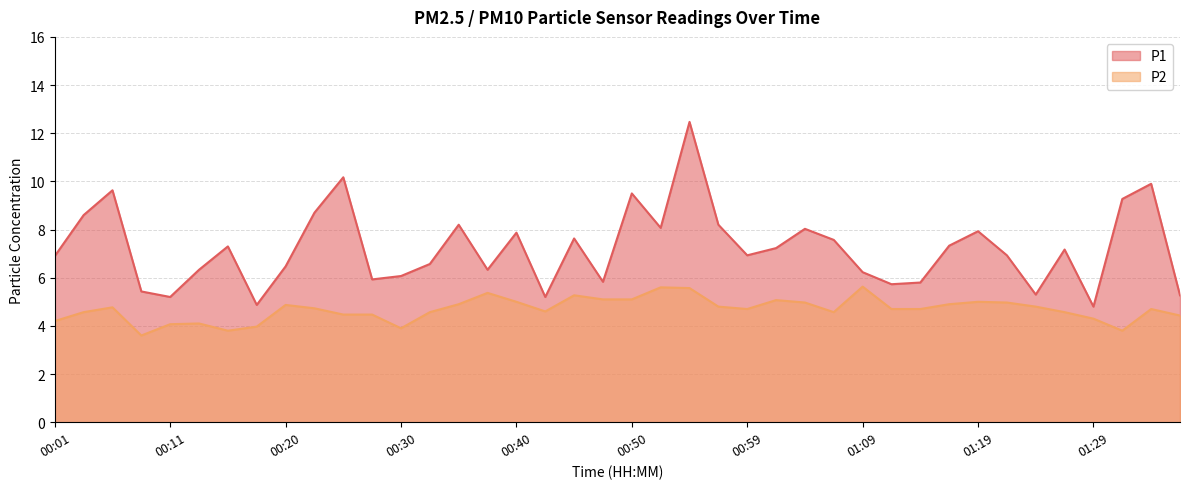

Reading left to right, extract all data points from this chart.

P1: 6.9	8.6	9.6	5.4	5.2	6.3	7.3	4.9	6.5	8.7	10.2	5.9	6.1	6.6	8.2	6.3	7.9	5.2	7.6	5.8	9.5	8.1	12.5	8.2	6.9	7.2	8.0	7.6	6.2	5.7	5.8	7.3	7.9	6.9	5.3	7.2	4.8	9.3	9.9	5.3
P2: 4.2	4.6	4.8	3.6	4.1	4.1	3.8	4.0	4.9	4.7	4.5	4.5	3.9	4.6	4.9	5.4	5.0	4.6	5.3	5.1	5.1	5.6	5.6	4.8	4.7	5.1	5.0	4.6	5.6	4.7	4.7	4.9	5.0	5.0	4.8	4.6	4.3	3.8	4.7	4.4